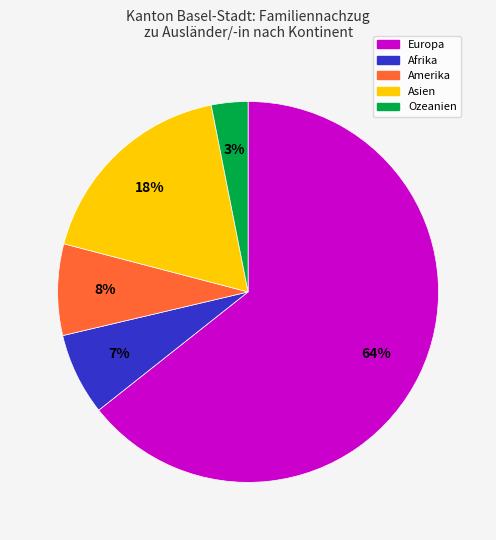

Do Afrika and Ozeanien together represent more than half of the pie?

No